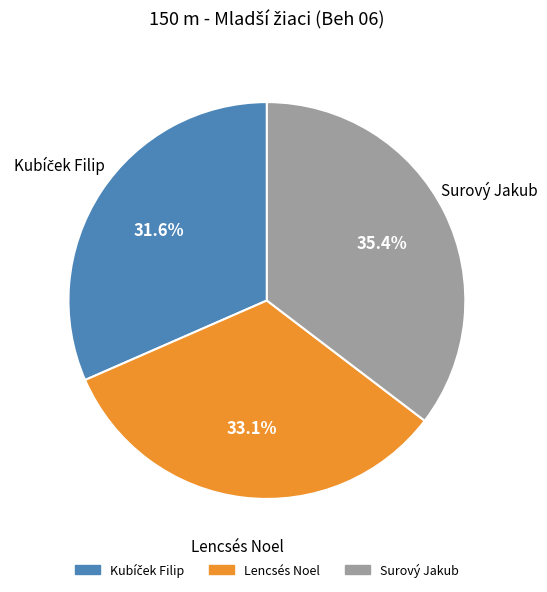

What is the largest slice in the pie chart?

Surový Jakub